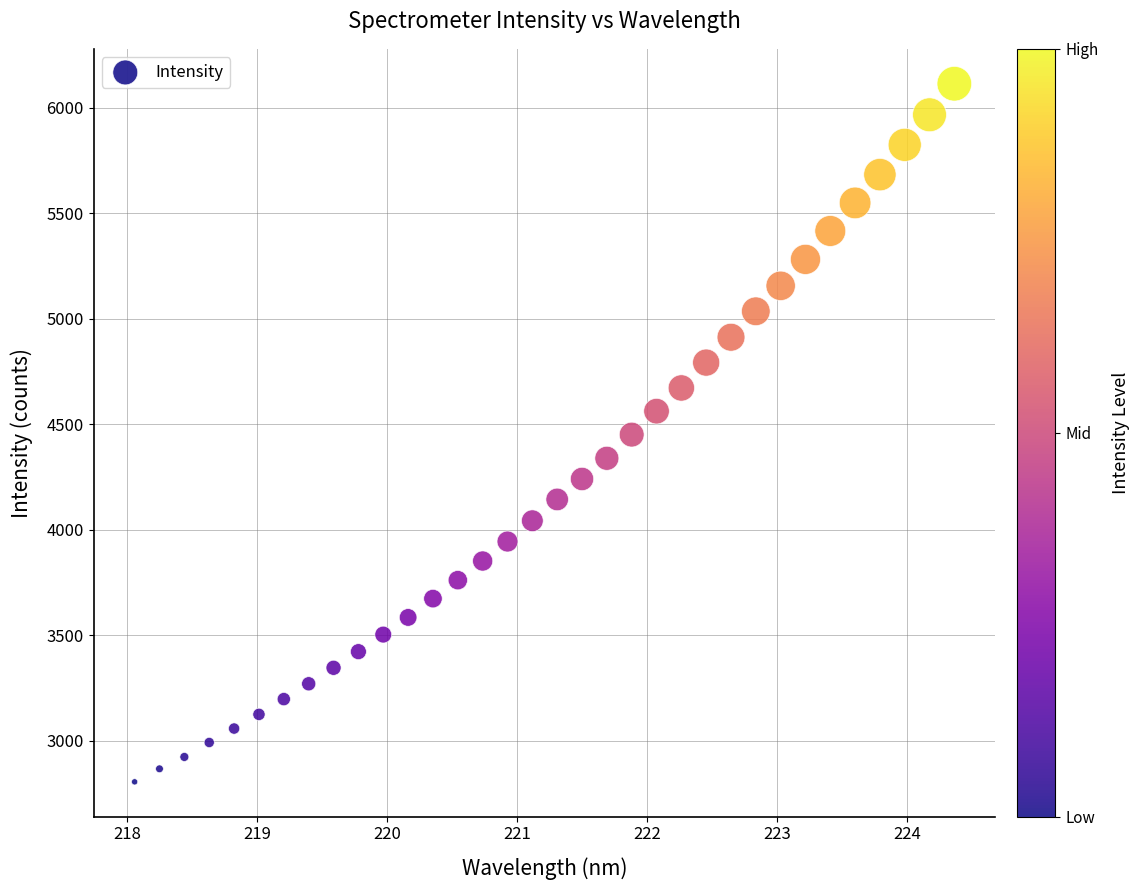

What is the range of X values (max minus min)?

6.3